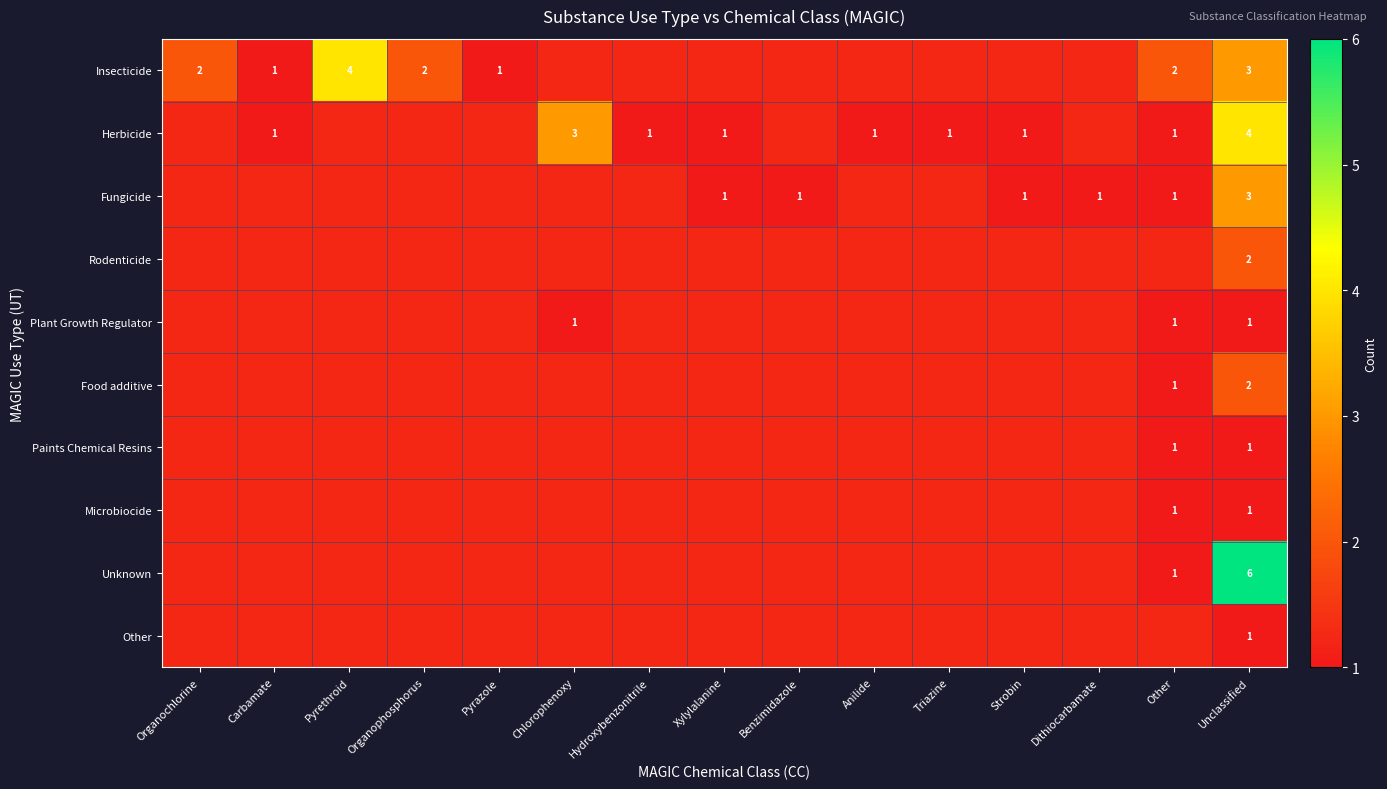

Is the value of Microbiocide at Organophosphorus greater than the value of Rodenticide at Carbamate?

No